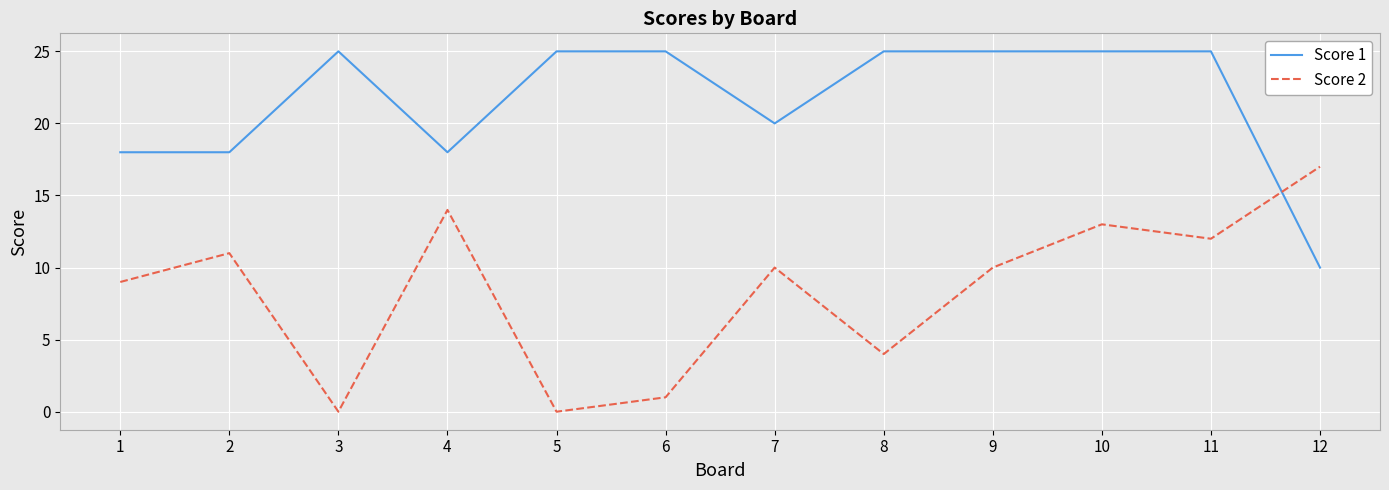

Does the chart display data point markers on the line(s)?

No